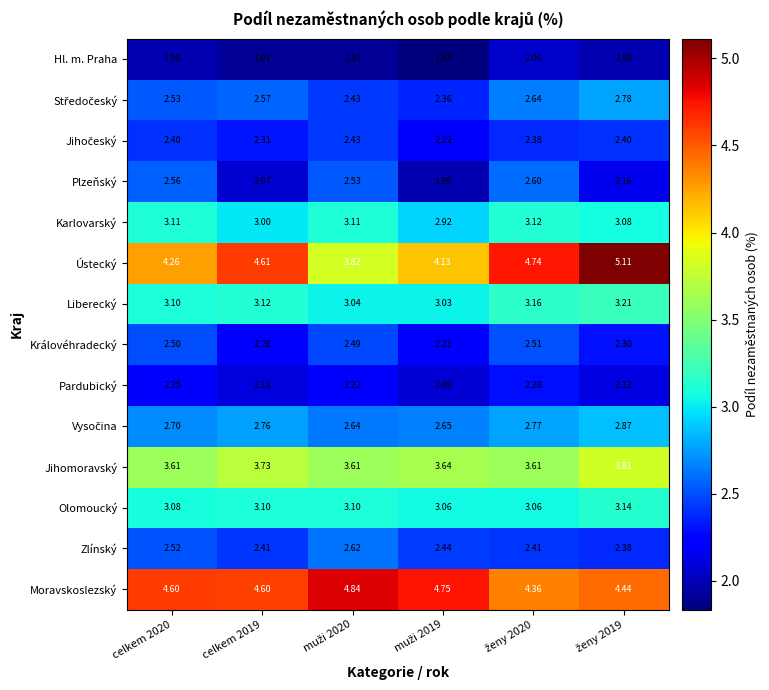

Which series has the largest range (max minus min)?

Ústecký